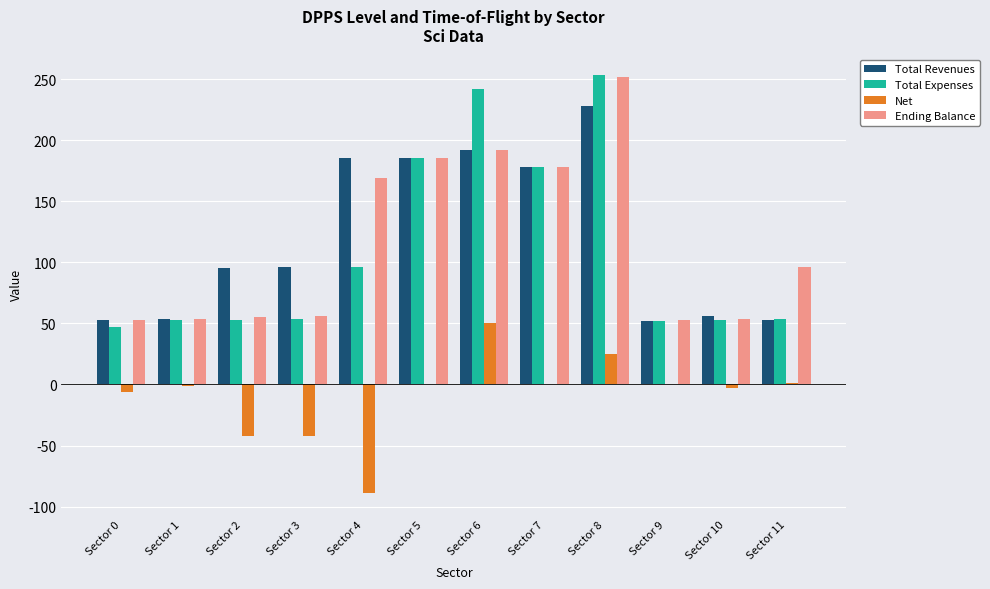

What is the sum of the Ending Balance values at Sector 1 and Sector 10?

108